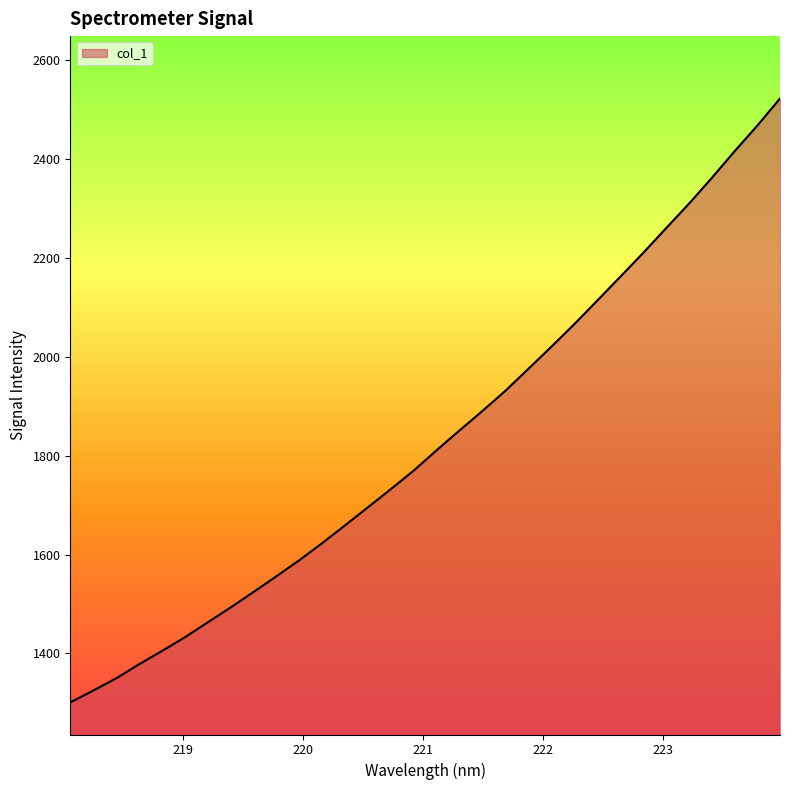

What is the maximum value shown in the chart?

2522.8